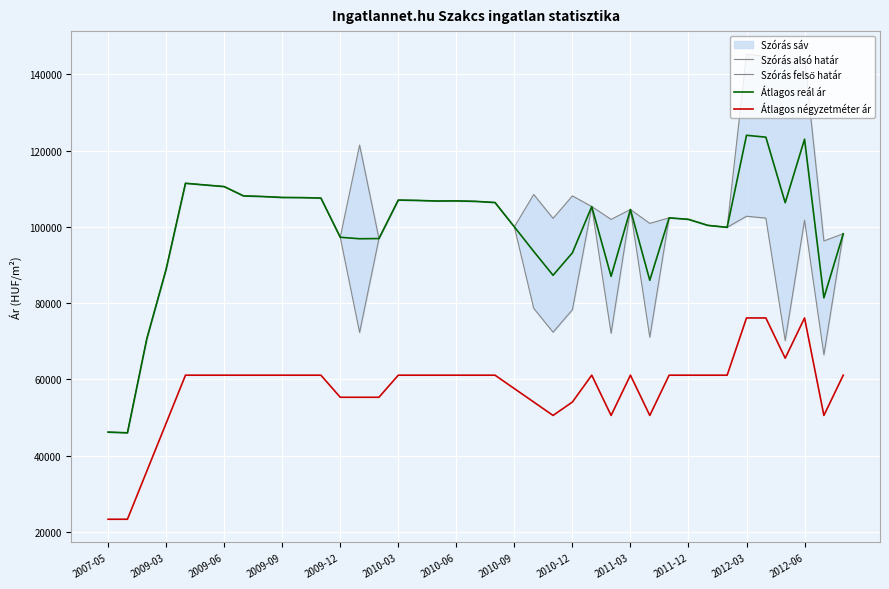

True or false: Átlagos reál ár and Átlagos négyzetméter ár intersect in this chart.

False